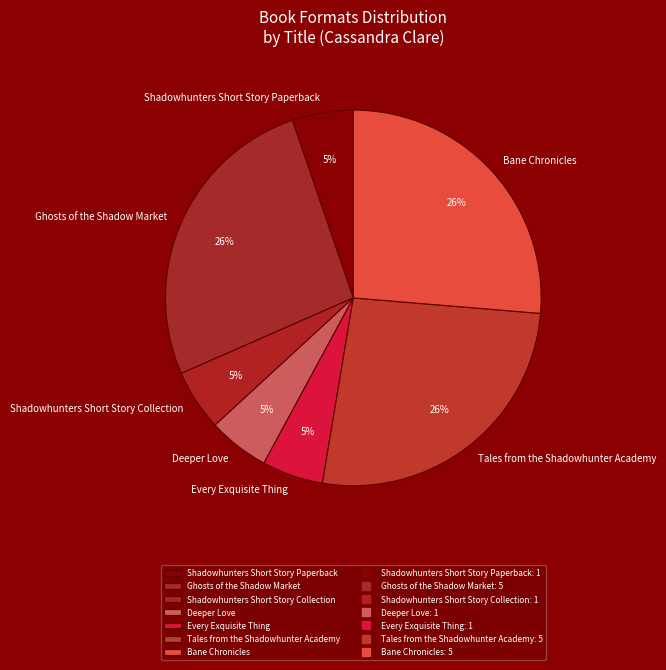

Does Shadowhunters Short Story Collection account for over 50% of the chart?

No